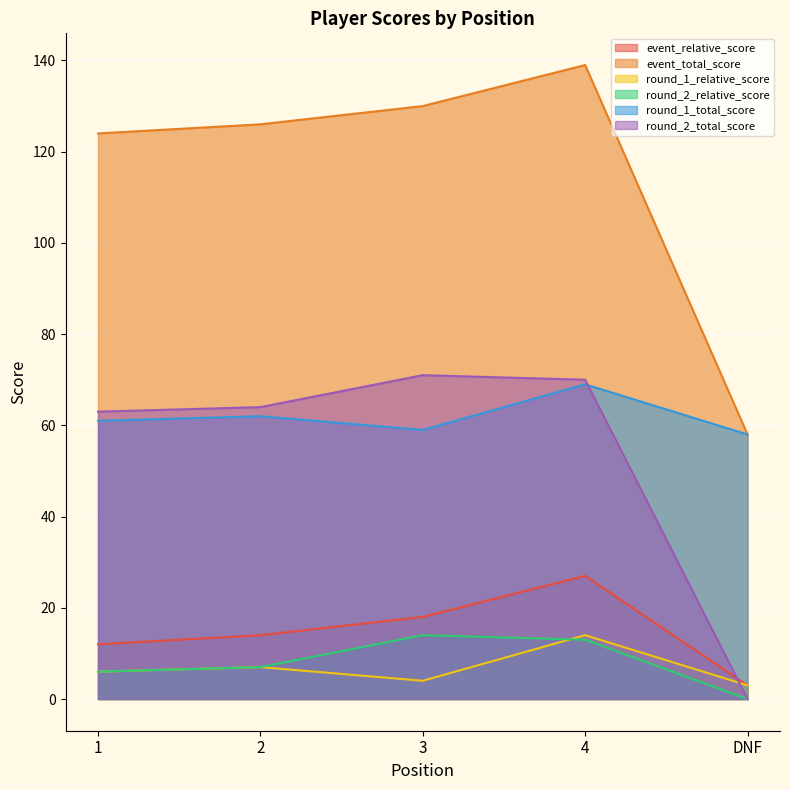

Read the round_1_relative_score value at 1, to the nearest 5.

5